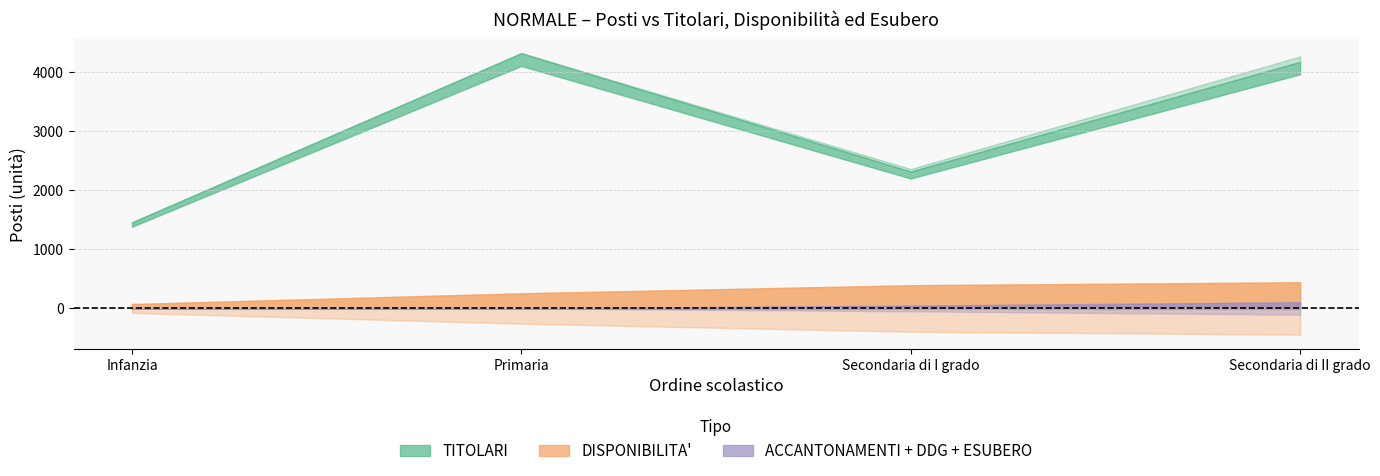

The value of ACCANTONAMENTI SU PROVINCIA at Infanzia is 0. True or false?

True